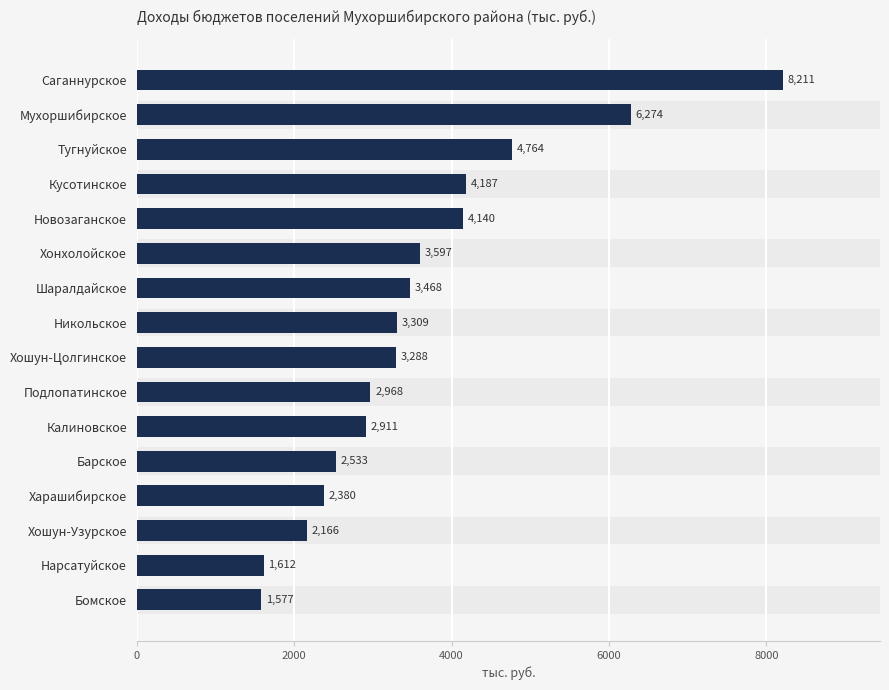

The value at Хошун-Цолгинское is 4690.6. True or false?

False